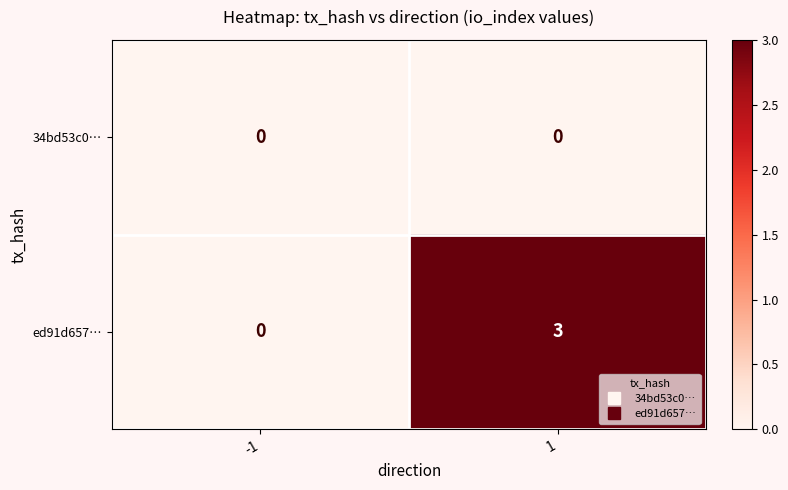

What is the total value across all series at 1?

3